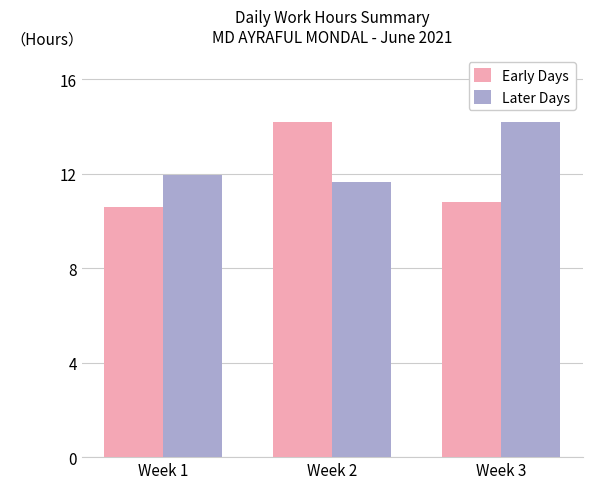

What is the minimum value shown in the chart?

10.6